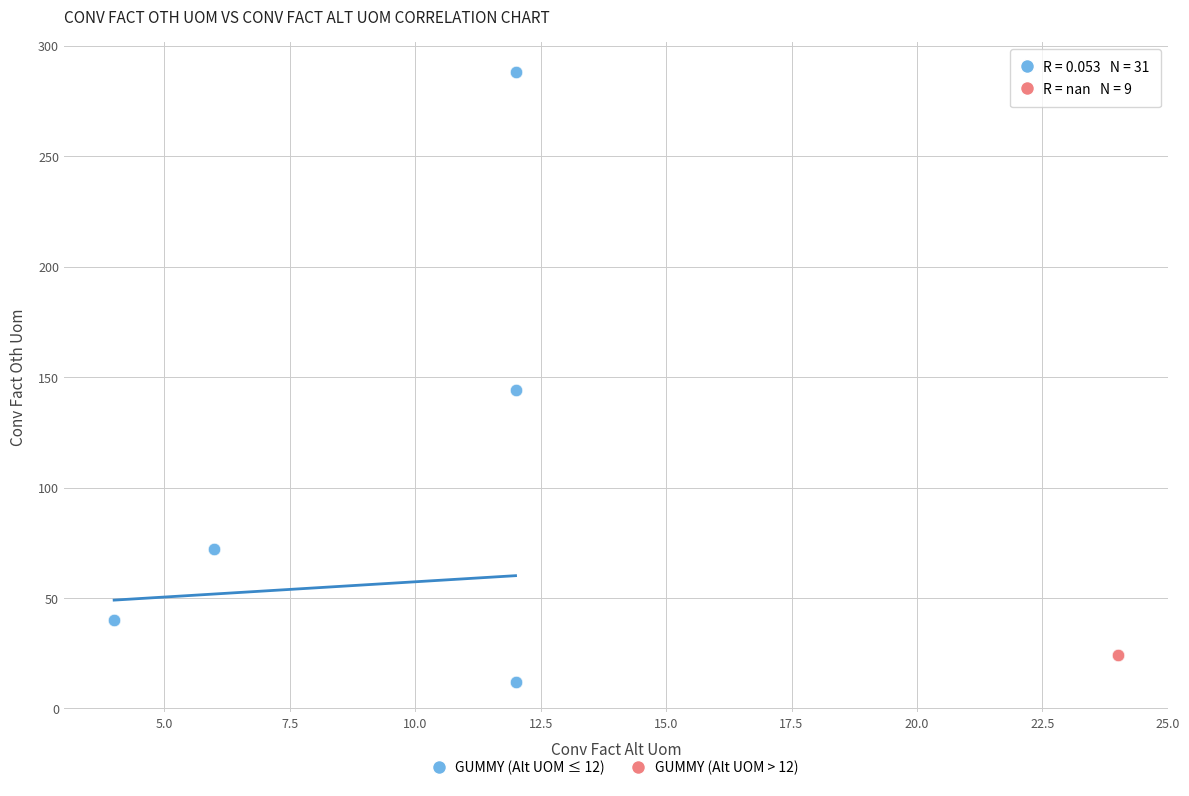

Which series reaches the minimum Y coordinate?

GUMMY (Alt UOM ≤ 12)